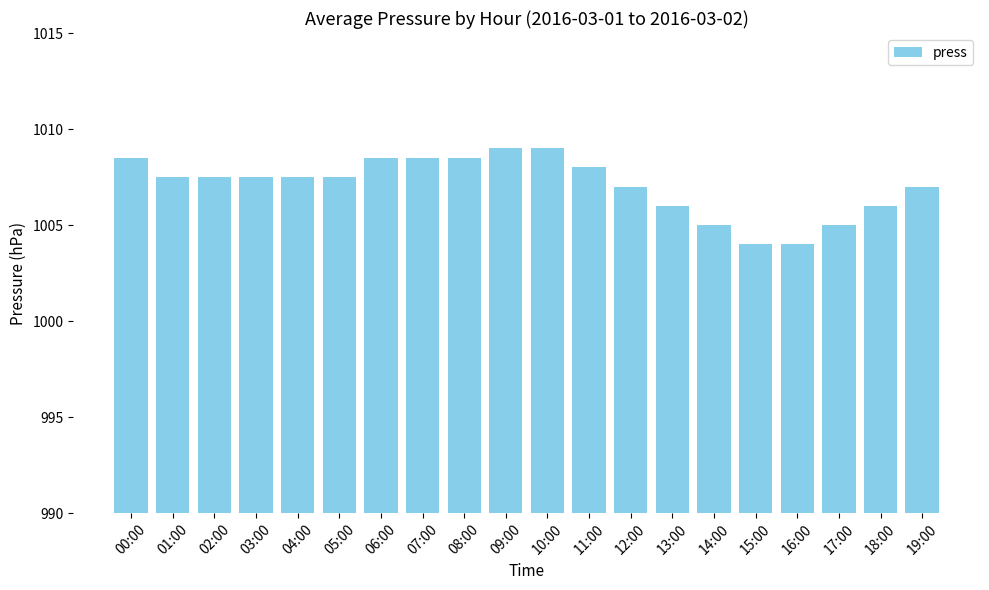

What is the greatest value displayed?

1009.0